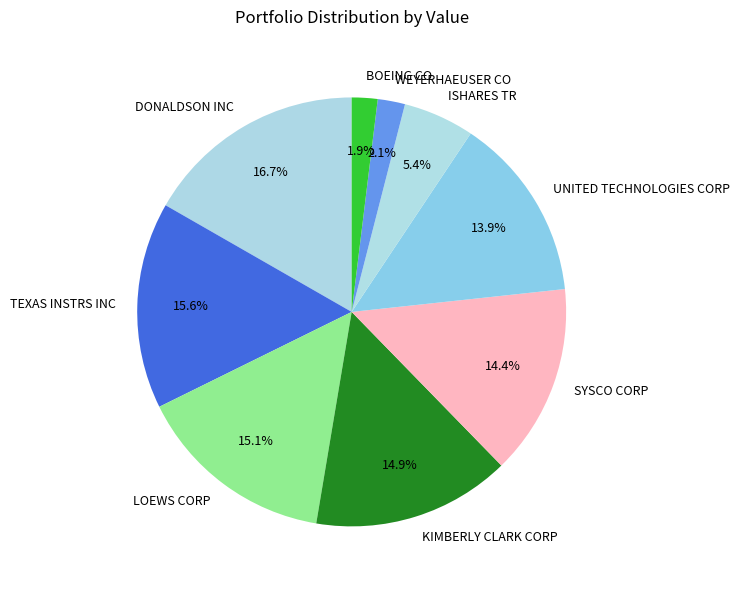

To the nearest percent, what is the average slice percentage?

11%